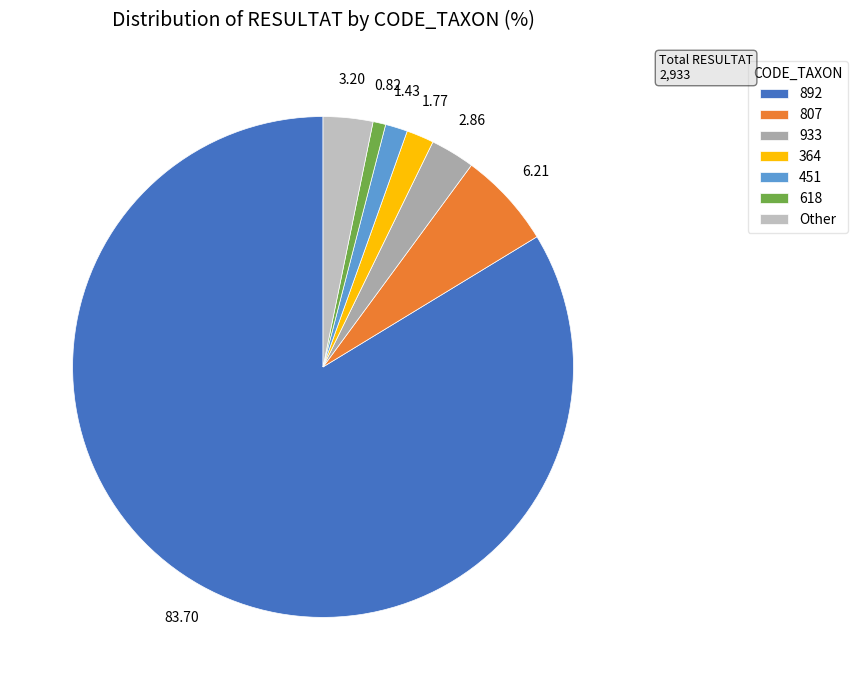

To the nearest percent, what portion does 807 represent?

6%